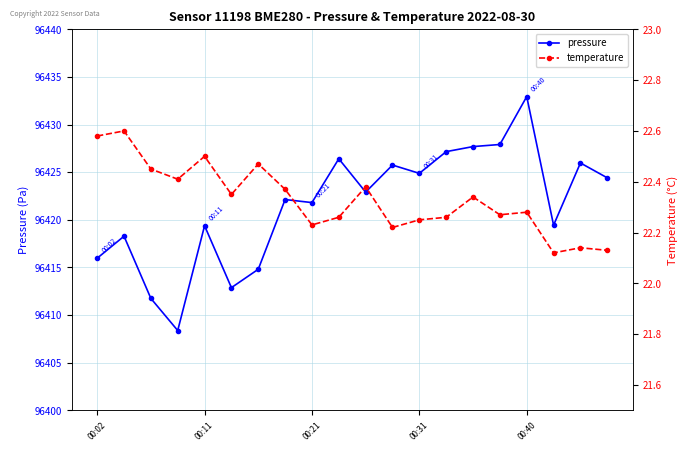

What is the approximate value of pressure at 00:21?

96421.8